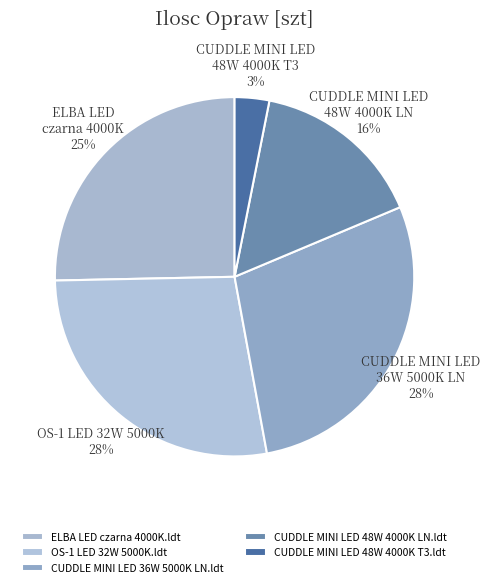

Which slice is the largest?

CUDDLE MINI LED 36W 5000K LN.ldt